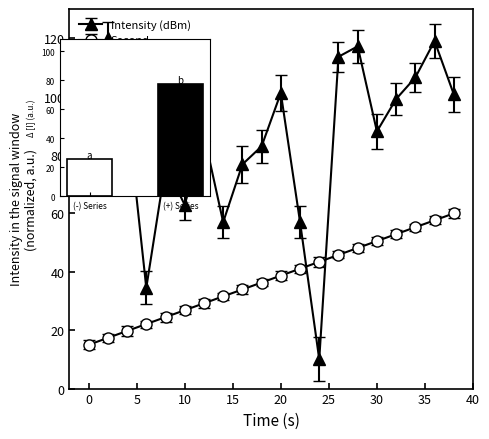

Reading left to right, transcribe all the data shown in this chart.

Intensity (dBm): 0=80.3	2=120.0	4=95.5	6=34.5	8=76.4	10=62.9	12=87.0	14=57.0	16=76.8	18=83.0	20=101.2	22=57.1	24=10.0	26=113.6	28=117.2	30=88.1	32=99.2	34=106.5	36=119.1	38=100.8
Second: 0=15.0	2=17.4	4=19.7	6=22.1	8=24.5	10=26.8	12=29.2	14=31.6	16=33.9	18=36.3	20=38.7	22=41.1	24=43.4	26=45.8	28=48.2	30=50.5	32=52.9	34=55.3	36=57.6	38=60.0